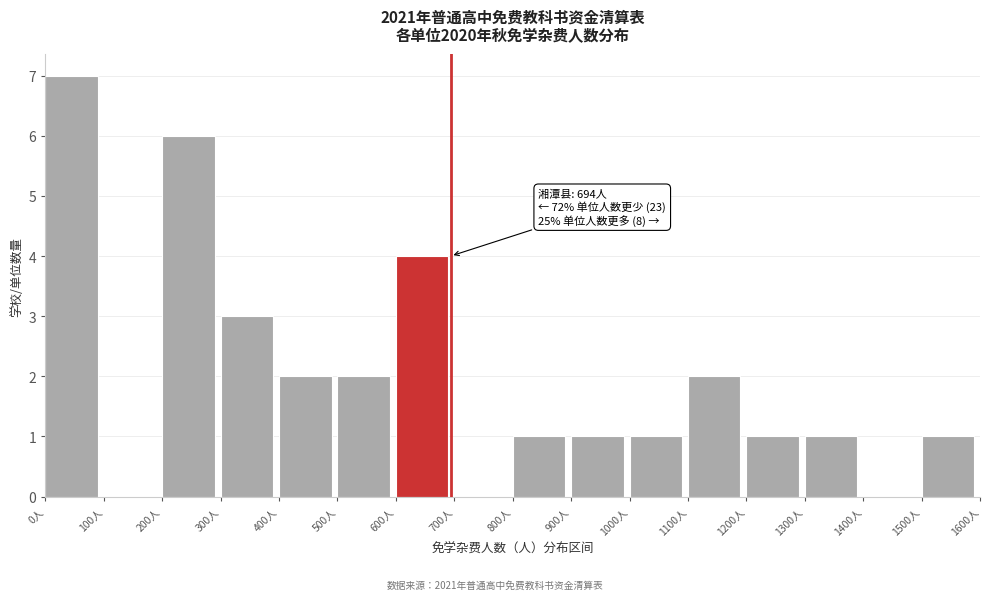

Which range on the x-axis has the tallest bar?

0 to 100